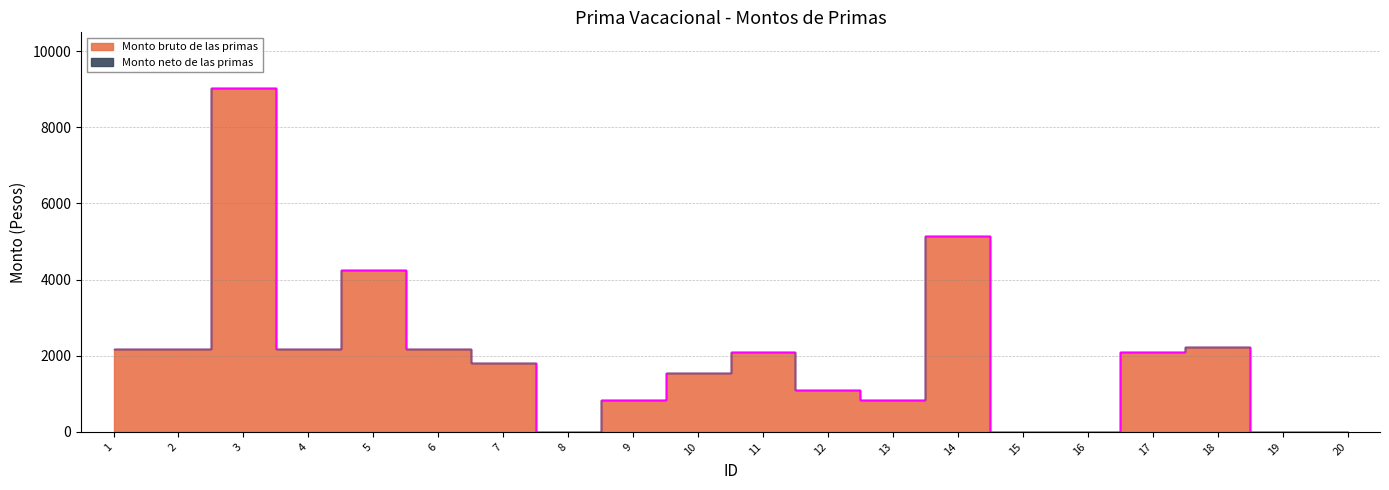

How many data points are less than 2099?

10